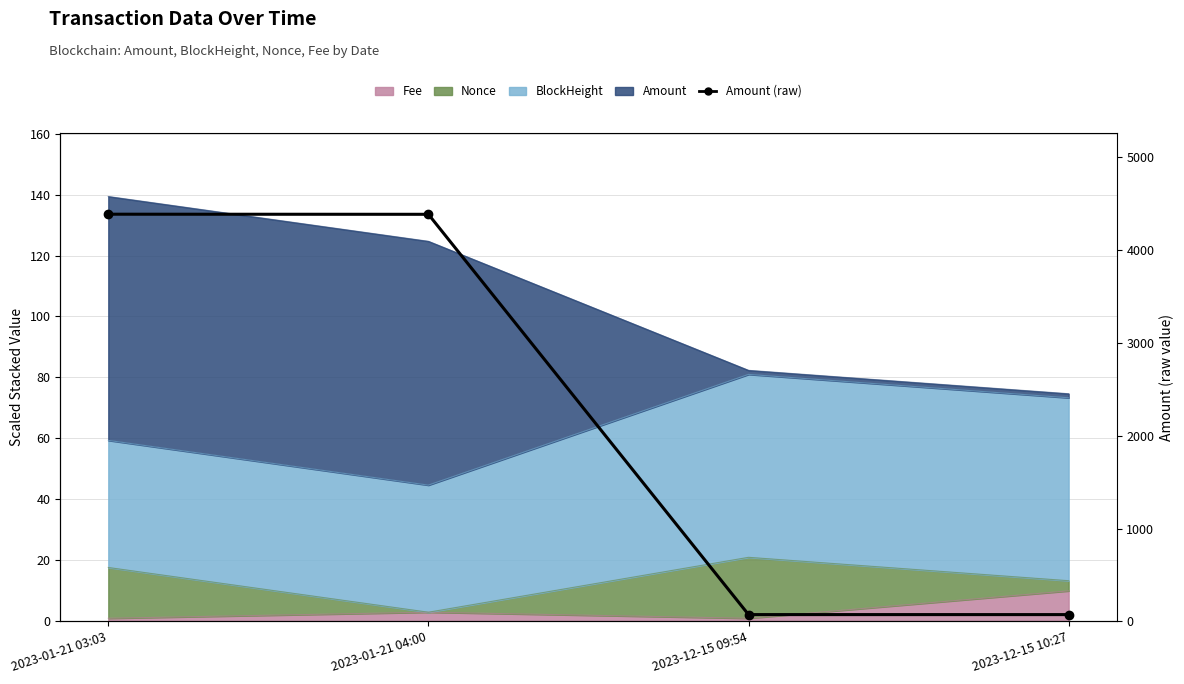

What is the minimum value shown in the chart?

72.8